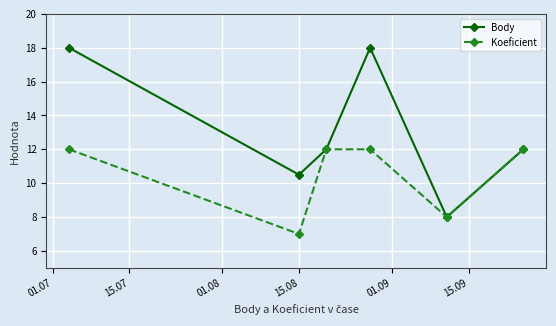

What is the smallest value displayed?

7.0